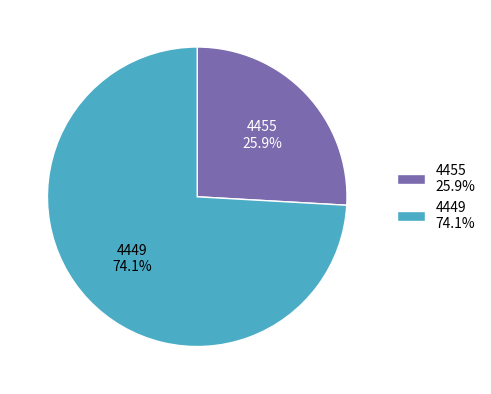

To the nearest percent, what portion does 4449 represent?

74%